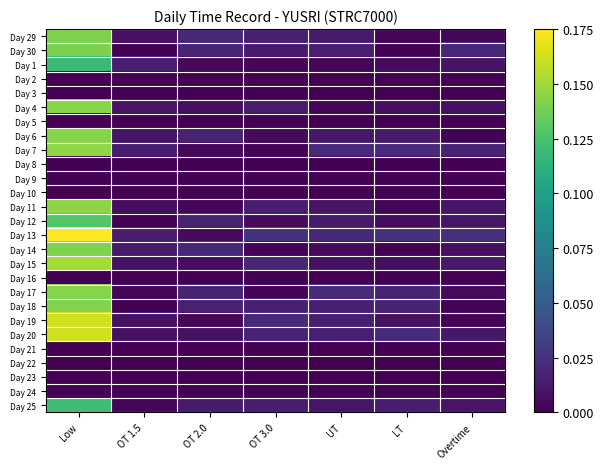

What is the total value across all series at LT?

0.2